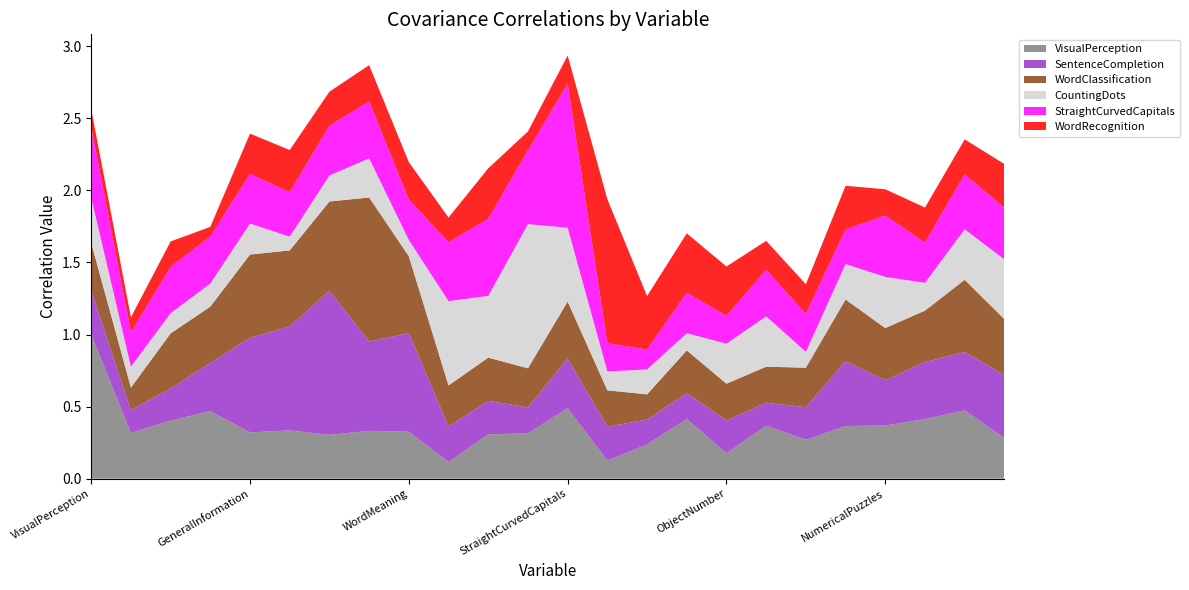

Reading left to right, what are all the values shown in this chart?

VisualPerception: VisualPerception=1.0	Cubes=0.3	PaperFormBoard=0.4	Flags=0.5	GeneralInformation=0.3	PargraphComprehension=0.3	SentenceCompletion=0.3	WordClassification=0.3	WordMeaning=0.3	Addition=0.1	Code=0.3	CountingDots=0.3	StraightCurvedCapitals=0.5	WordRecognition=0.1	NumberRecognition=0.2	FigureRecognition=0.4	ObjectNumber=0.2	NumberFigure=0.4	FigureWord=0.3	Deduction=0.4	NumericalPuzzles=0.4	ProblemReasoning=0.4	SeriesCompletion=0.5	ArithmeticProblems=0.3
SentenceCompletion: VisualPerception=0.3	Cubes=0.2	PaperFormBoard=0.2	Flags=0.3	GeneralInformation=0.7	PargraphComprehension=0.7	SentenceCompletion=1.0	WordClassification=0.6	WordMeaning=0.7	Addition=0.2	Code=0.2	CountingDots=0.2	StraightCurvedCapitals=0.3	WordRecognition=0.2	NumberRecognition=0.2	FigureRecognition=0.2	ObjectNumber=0.2	NumberFigure=0.2	FigureWord=0.2	Deduction=0.5	NumericalPuzzles=0.3	ProblemReasoning=0.4	SeriesCompletion=0.4	ArithmeticProblems=0.4
WordClassification: VisualPerception=0.3	Cubes=0.2	PaperFormBoard=0.4	Flags=0.4	GeneralInformation=0.6	PargraphComprehension=0.5	SentenceCompletion=0.6	WordClassification=1.0	WordMeaning=0.5	Addition=0.3	Code=0.3	CountingDots=0.3	StraightCurvedCapitals=0.4	WordRecognition=0.3	NumberRecognition=0.2	FigureRecognition=0.3	ObjectNumber=0.3	NumberFigure=0.2	FigureWord=0.3	Deduction=0.4	NumericalPuzzles=0.4	ProblemReasoning=0.4	SeriesCompletion=0.5	ArithmeticProblems=0.4
CountingDots: VisualPerception=0.3	Cubes=0.1	PaperFormBoard=0.1	Flags=0.2	GeneralInformation=0.2	PargraphComprehension=0.1	SentenceCompletion=0.2	WordClassification=0.3	WordMeaning=0.1	Addition=0.6	Code=0.4	CountingDots=1.0	StraightCurvedCapitals=0.5	WordRecognition=0.1	NumberRecognition=0.2	FigureRecognition=0.1	ObjectNumber=0.3	NumberFigure=0.3	FigureWord=0.1	Deduction=0.2	NumericalPuzzles=0.4	ProblemReasoning=0.2	SeriesCompletion=0.3	ArithmeticProblems=0.4
StraightCurvedCapitals: VisualPerception=0.5	Cubes=0.2	PaperFormBoard=0.3	Flags=0.3	GeneralInformation=0.3	PargraphComprehension=0.3	SentenceCompletion=0.3	WordClassification=0.4	WordMeaning=0.3	Addition=0.4	Code=0.5	CountingDots=0.5	StraightCurvedCapitals=1.0	WordRecognition=0.2	NumberRecognition=0.1	FigureRecognition=0.3	ObjectNumber=0.2	NumberFigure=0.3	FigureWord=0.3	Deduction=0.2	NumericalPuzzles=0.4	ProblemReasoning=0.3	SeriesCompletion=0.4	ArithmeticProblems=0.4
WordRecognition: VisualPerception=0.1	Cubes=0.1	PaperFormBoard=0.2	Flags=0.1	GeneralInformation=0.3	PargraphComprehension=0.3	SentenceCompletion=0.2	WordClassification=0.3	WordMeaning=0.3	Addition=0.2	Code=0.3	CountingDots=0.1	StraightCurvedCapitals=0.2	WordRecognition=1.0	NumberRecognition=0.4	FigureRecognition=0.4	ObjectNumber=0.3	NumberFigure=0.2	FigureWord=0.2	Deduction=0.3	NumericalPuzzles=0.2	ProblemReasoning=0.2	SeriesCompletion=0.2	ArithmeticProblems=0.3